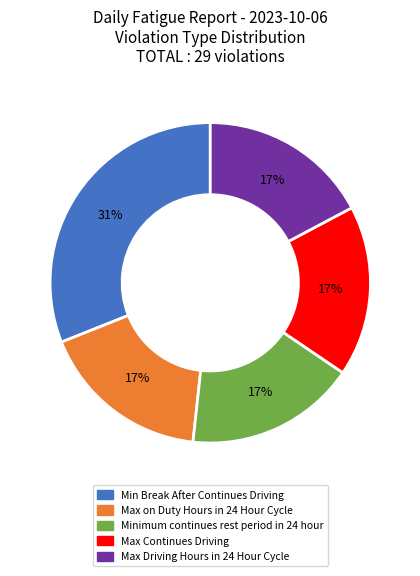

Is there any slice that represents more than half of the pie?

No